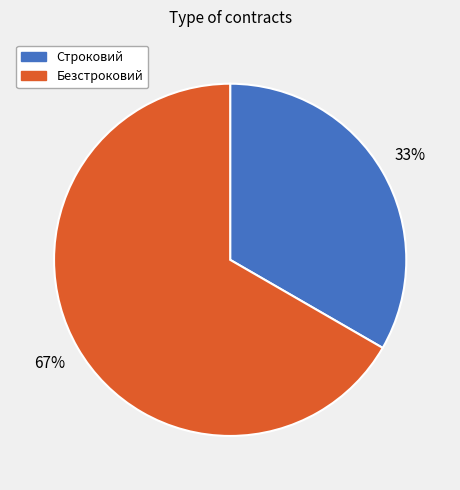

Which has a higher value, Безстроковий or Строковий?

Безстроковий